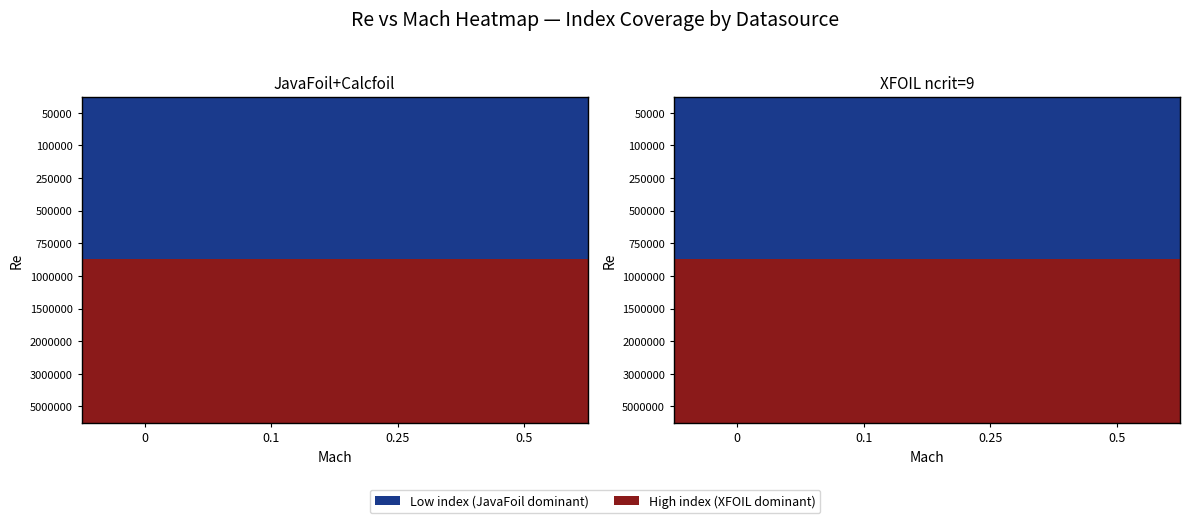

What is the approximate value of 5000000 at 0.25?

1